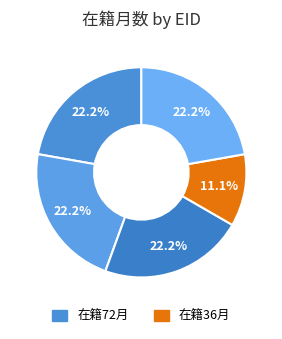

To the nearest percent, what is the average slice percentage?

20%